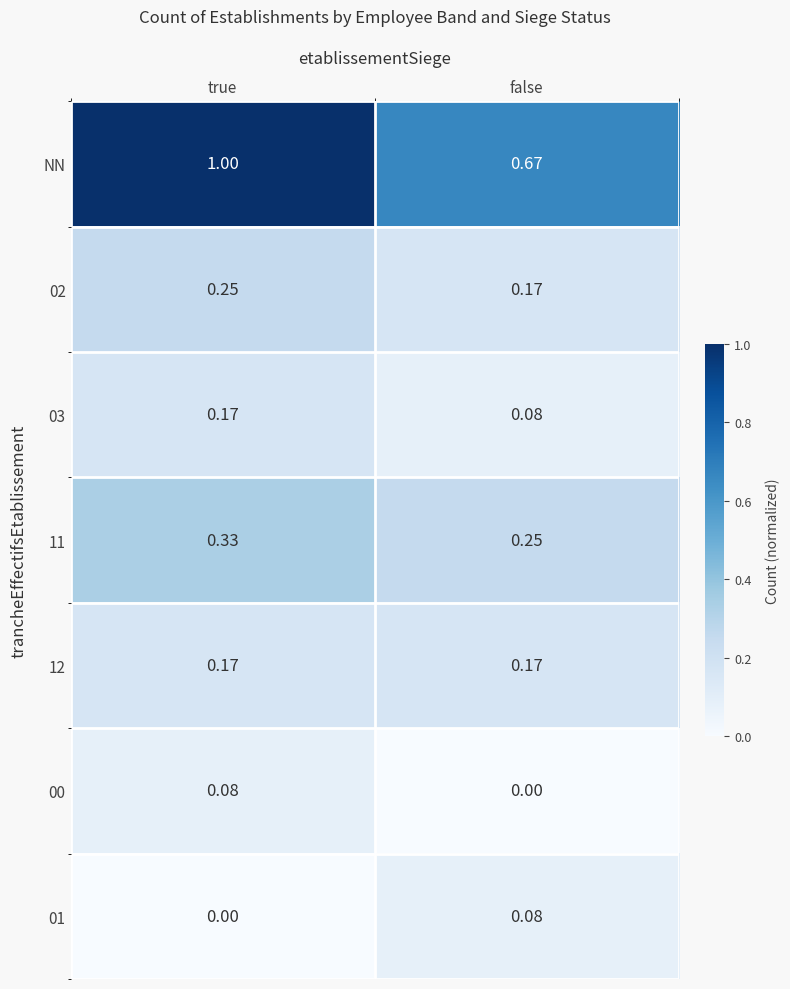

At which category is the sum across all series the highest?

true